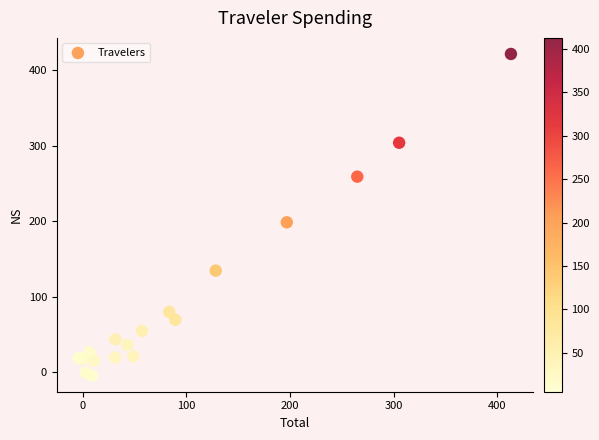

What Y value in the scatter plot is closest to 208?

198.6